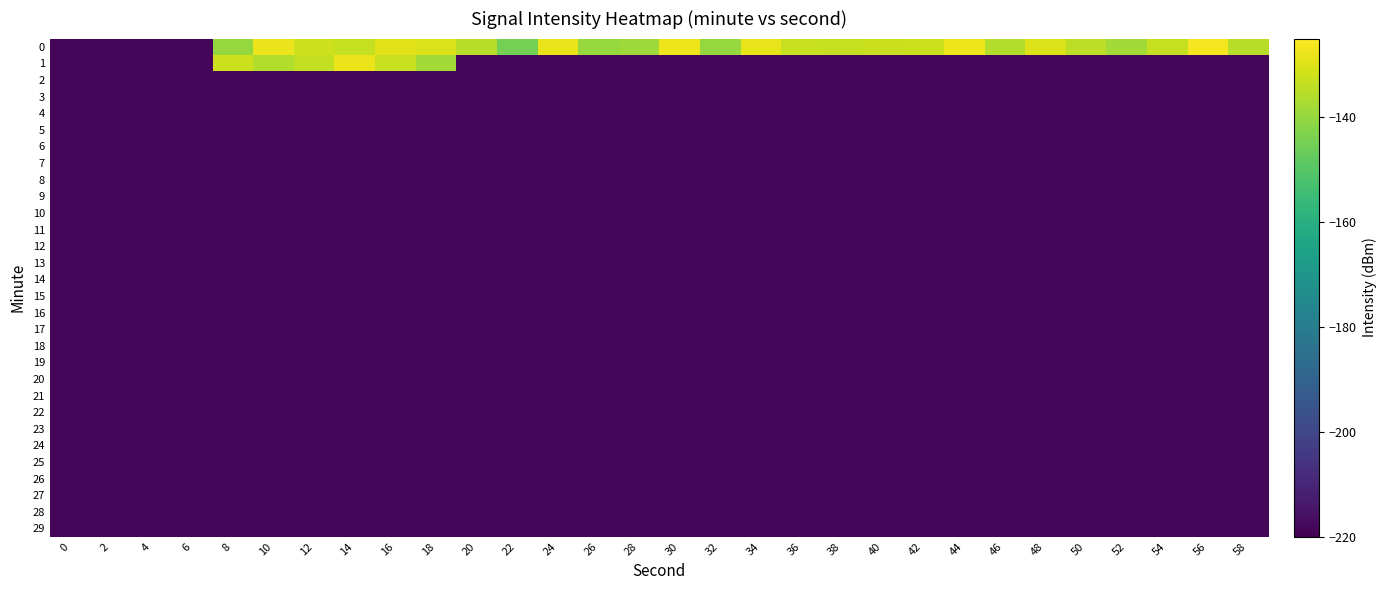

At which category is the sum across all series the highest?

14